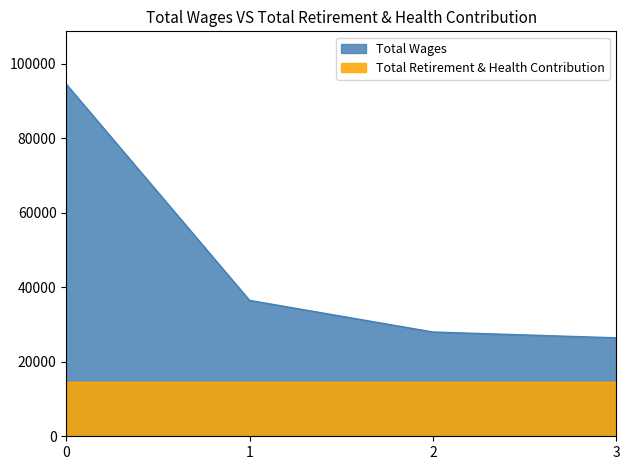

Rank the series at 3 from highest to lowest value.

Total Wages, Total Retirement & Health Contribution